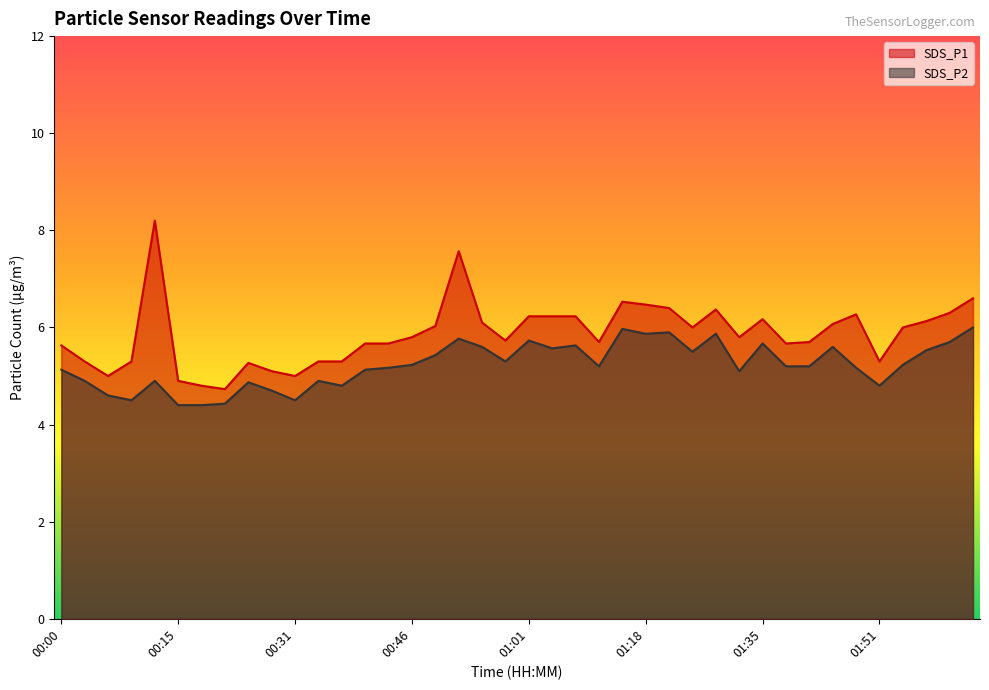

What position from the right is 00:15?

35